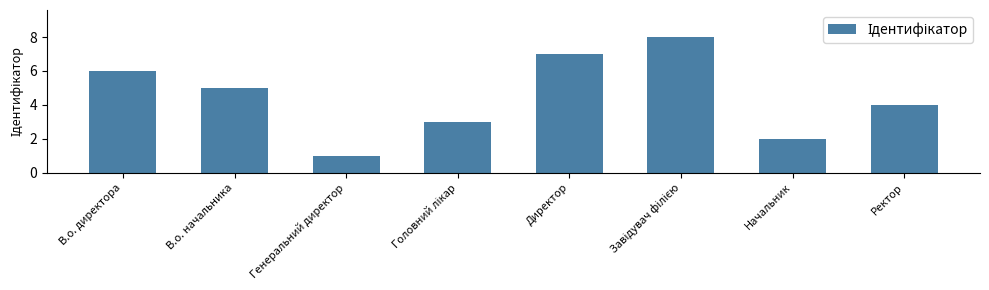

What is the maximum value shown in the chart?

8